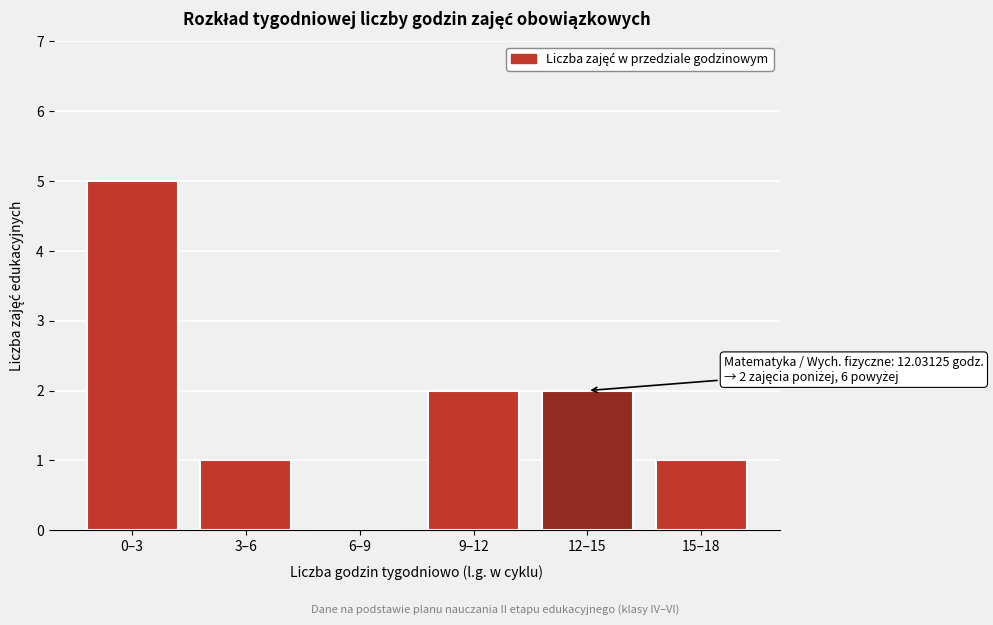

Reading left to right, transcribe all the data shown in this chart.

0–3=5	3–6=1	6–9=0	9–12=2	12–15=2	15–18=1